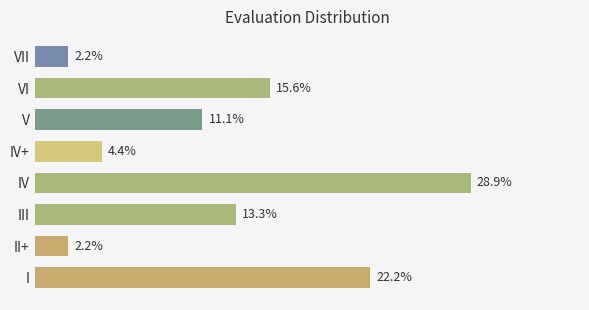

Between IV and II+, which is larger?

IV